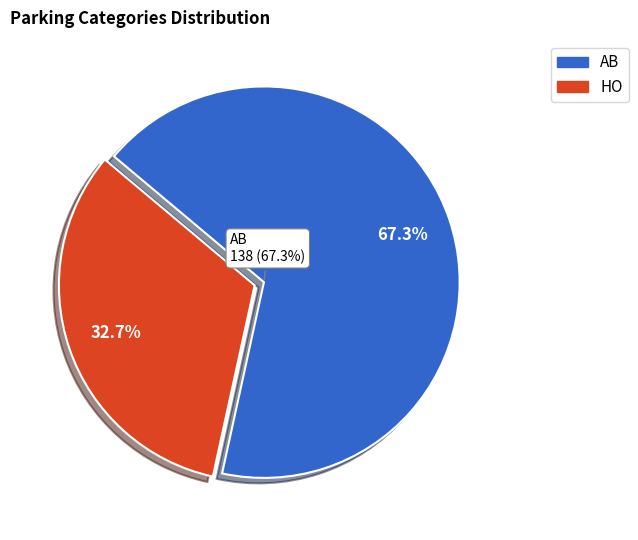

Which slice is the smallest?

HO